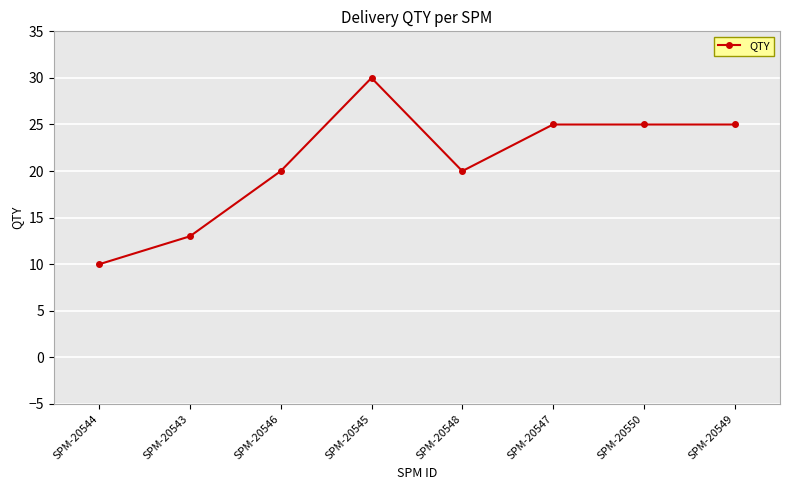

What is the average value?

21